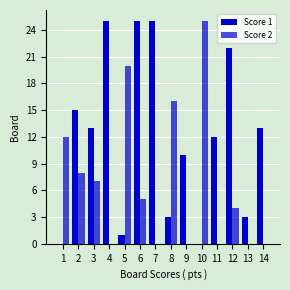

How many groups of bars are there?

14